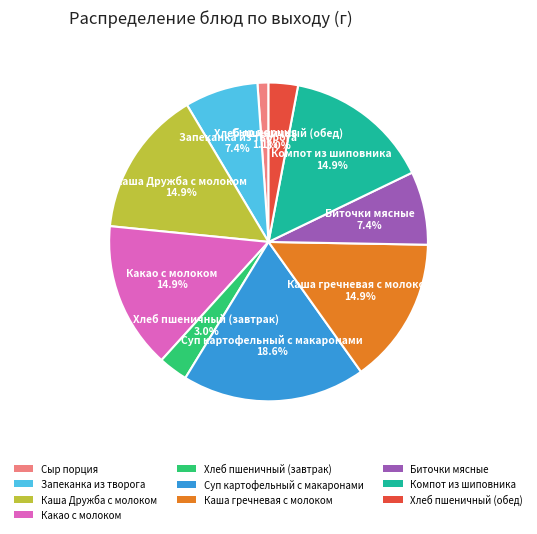

What percentage is NOT represented by Хлеб пшеничный (завтрак)?

97.0%